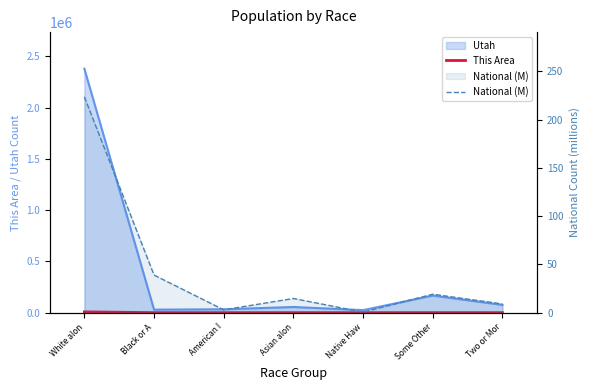

At which category is the sum across all series the highest?

White alon